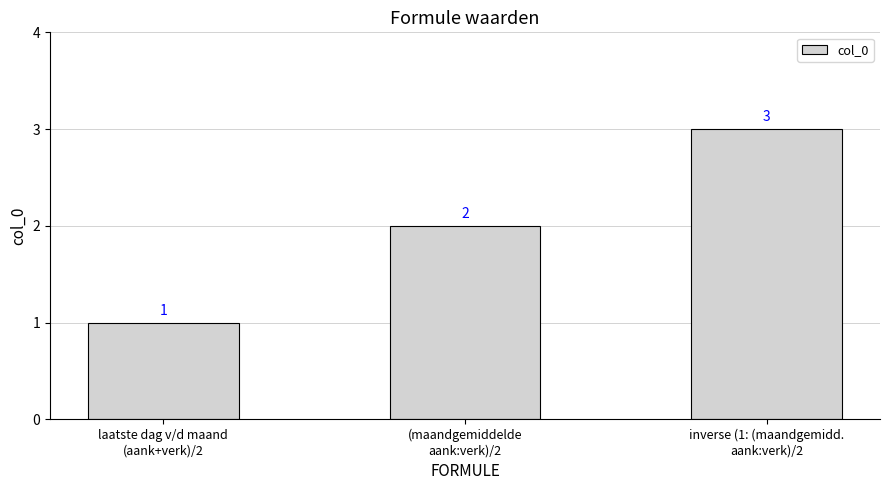

What is the change in value from (maandgemiddelde
aank:verk)/2 to inverse (1: (maandgemidd.
aank:verk)/2?

+1